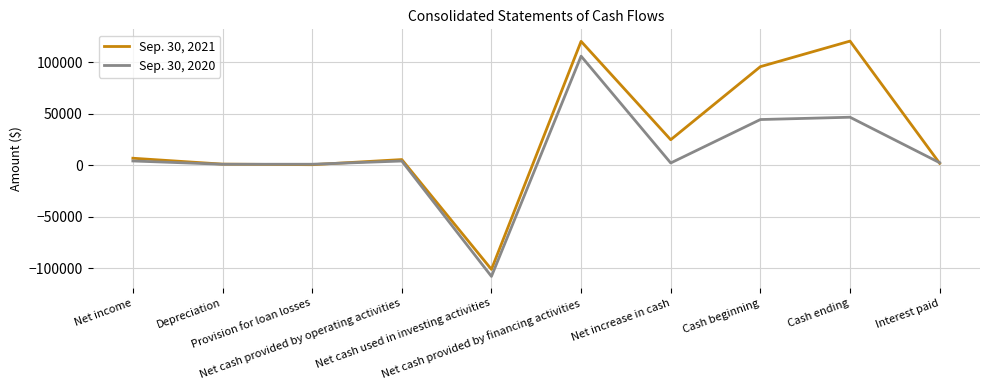

What is the maximum value shown in the chart?

120483